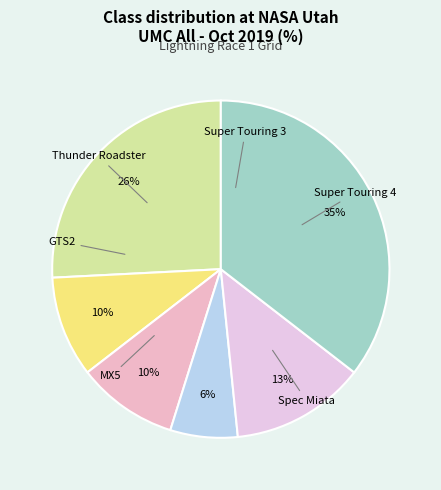

Is it true that GTS2 is 6% of the pie?

True